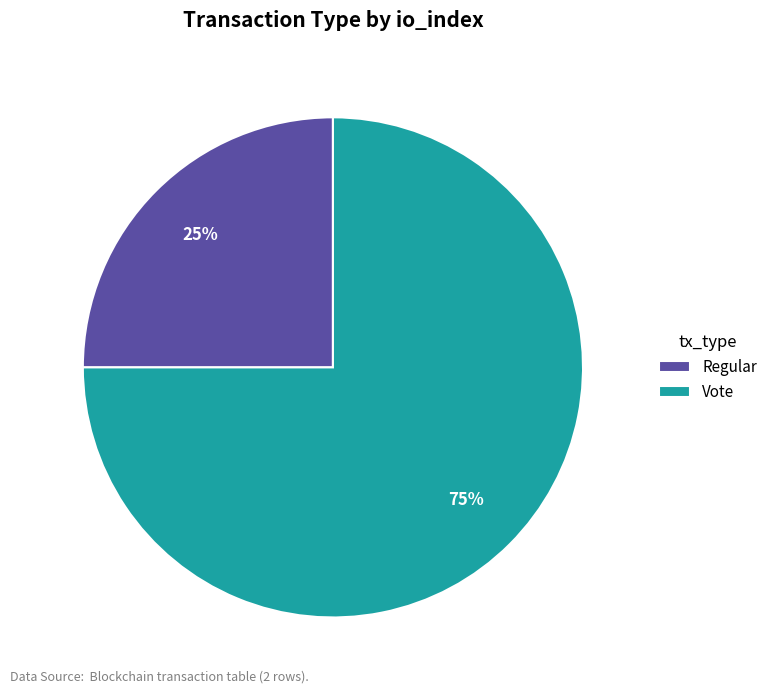

Which slice is the smallest?

Regular